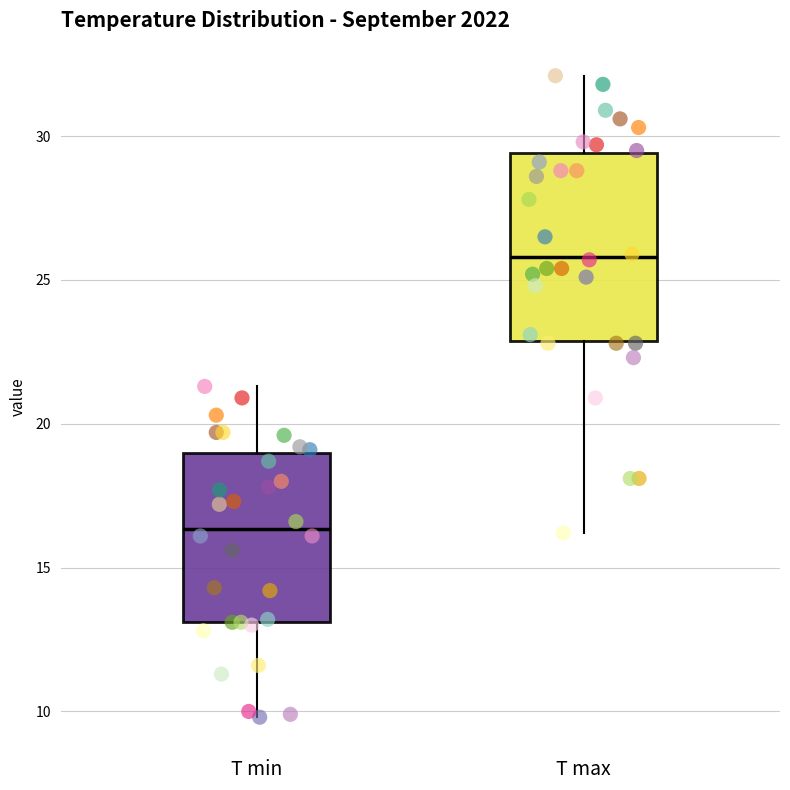

Where is the upper edge of the box for T max on the y-axis? The values are not printed on the chart, so give them approximately, as read against the axis.

29.5